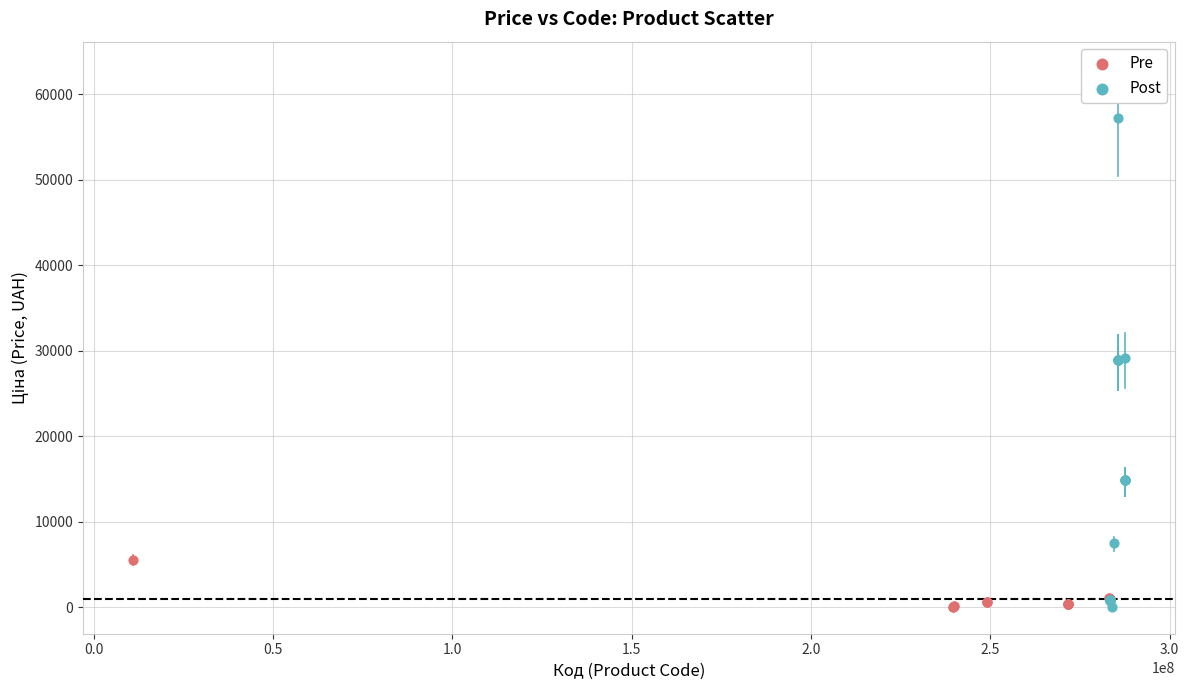

Which series has the largest Y range (max minus min)?

Post